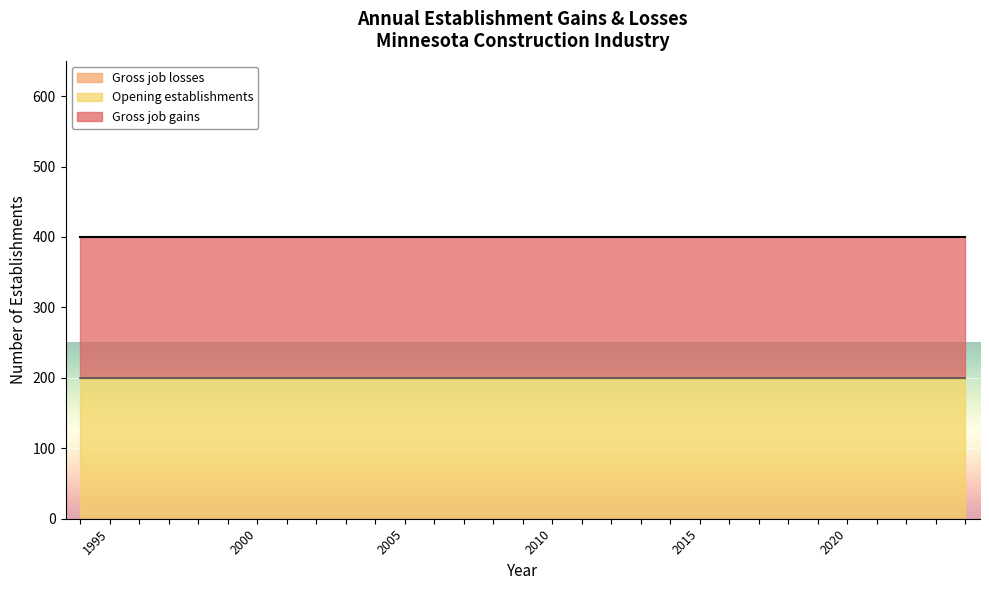

At which category is the sum across all series the highest?

1994